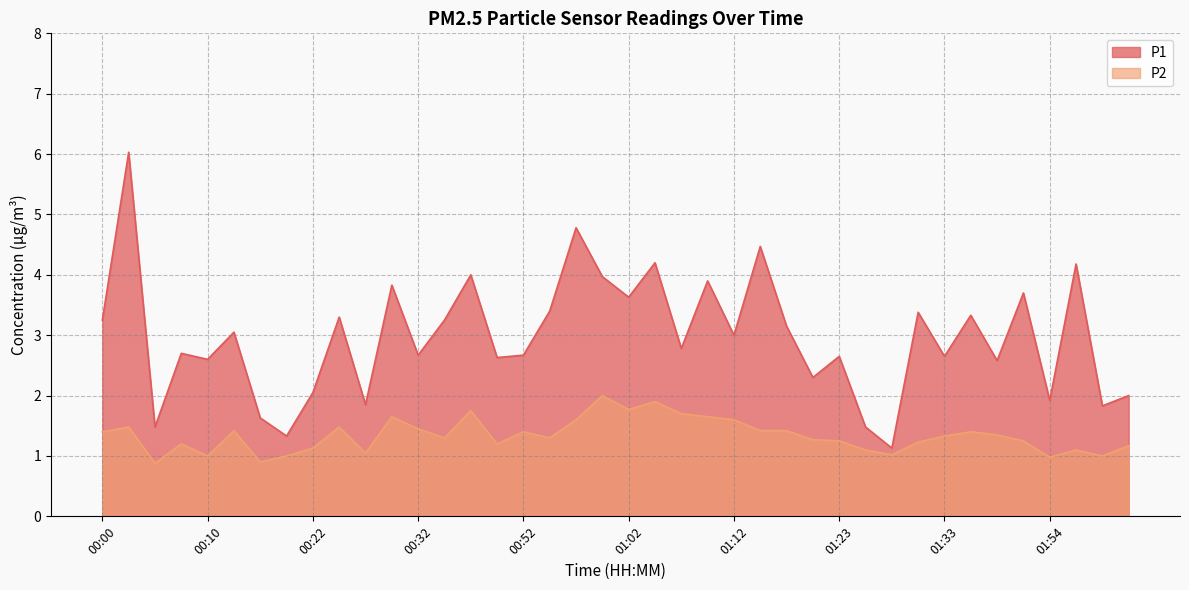

Which category has the highest value across all series?

00:02